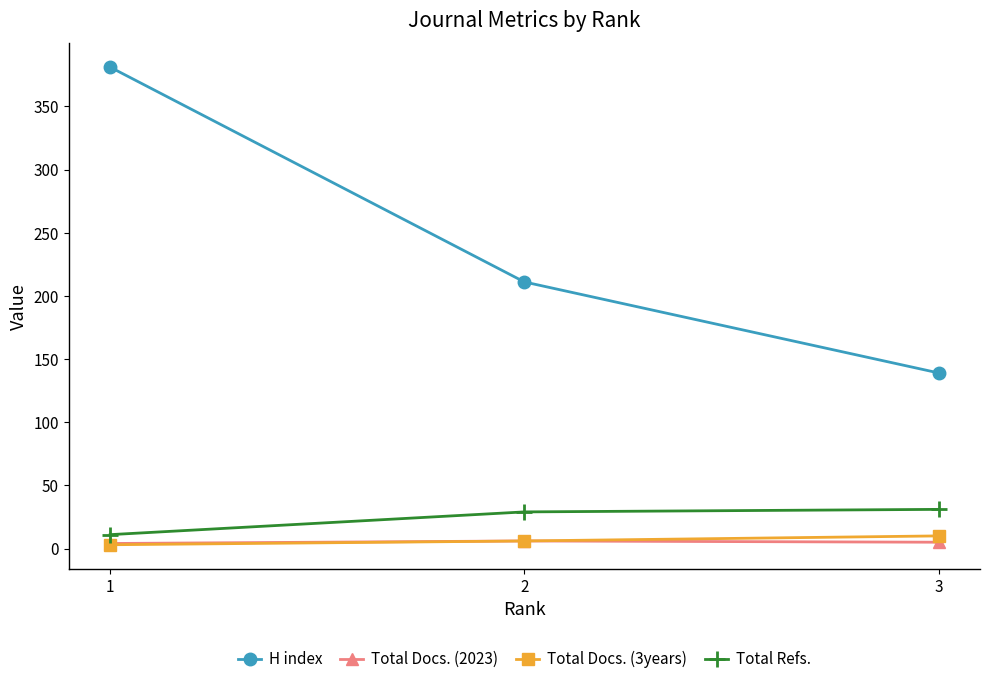

Which series has the largest total across all categories?

H index